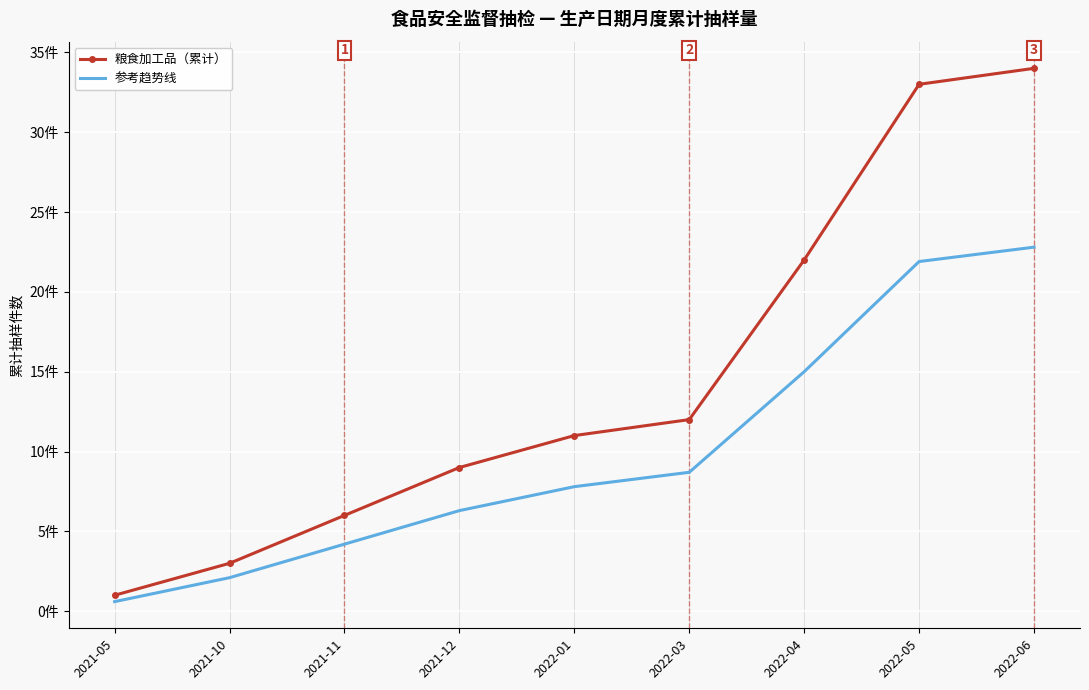

True or false: 参考趋势线 has more than 0 points higher than both neighbors.

False